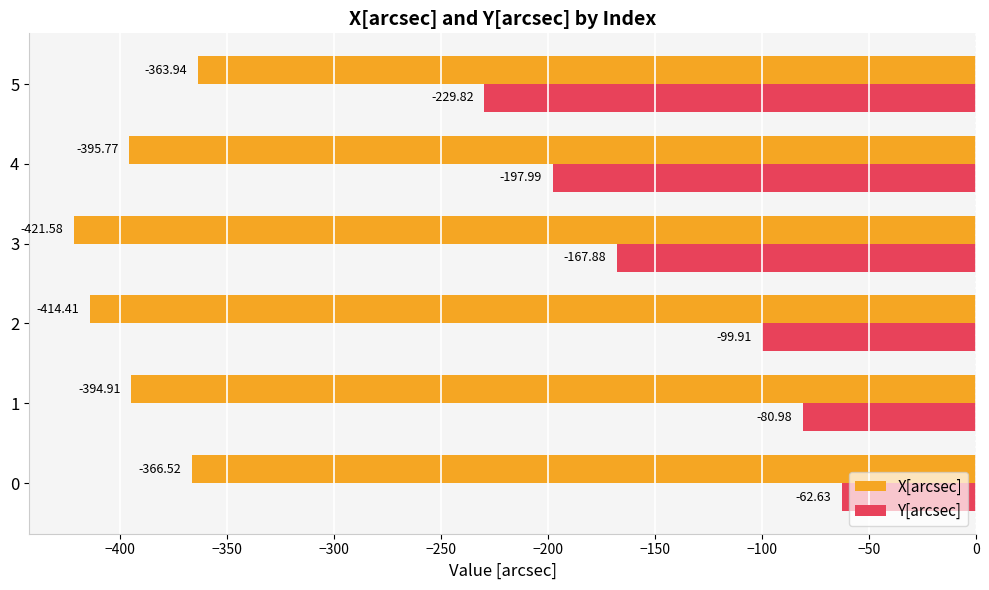

Rank the categories by X[arcsec] value from highest to lowest.

5, 0, 1, 4, 2, 3